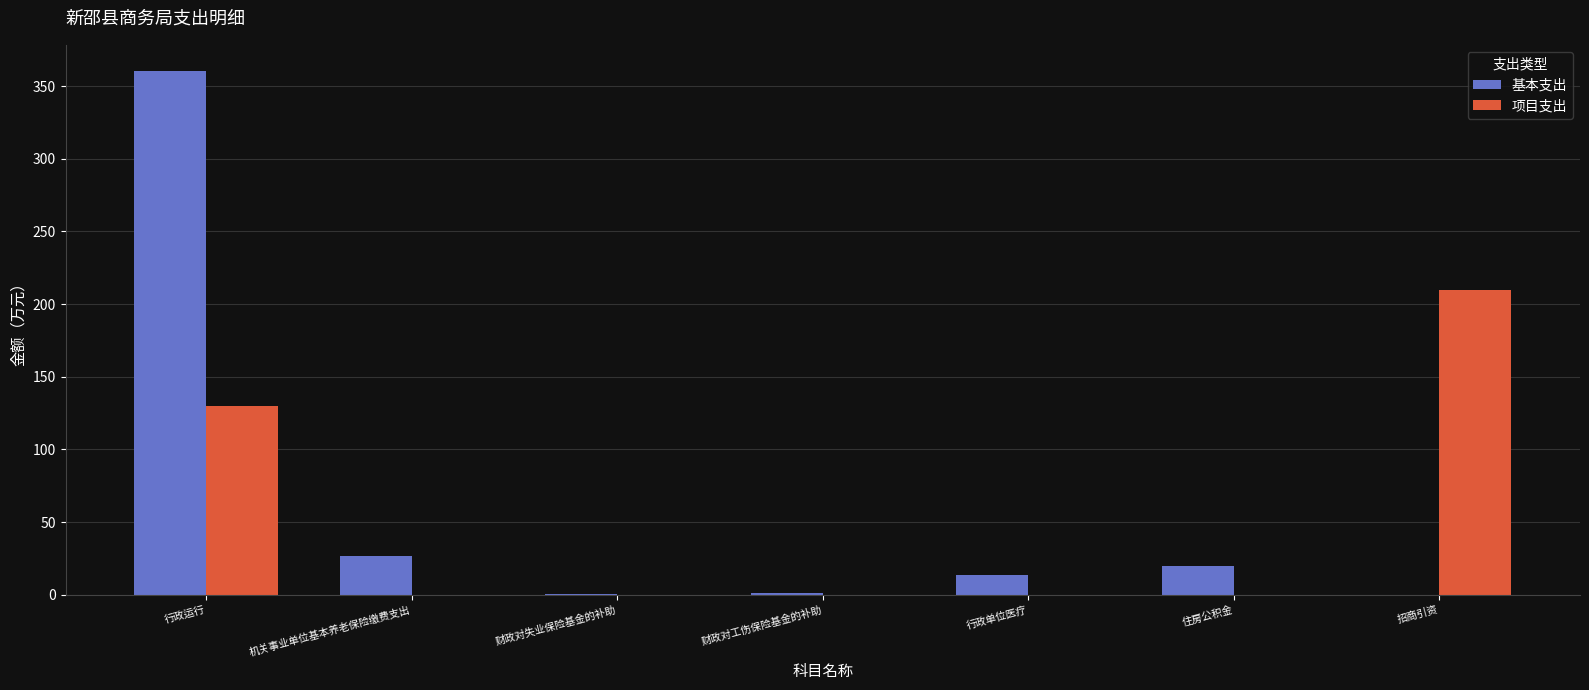

The 项目支出 series shows 310.0 at 招商引资. True or false?

False